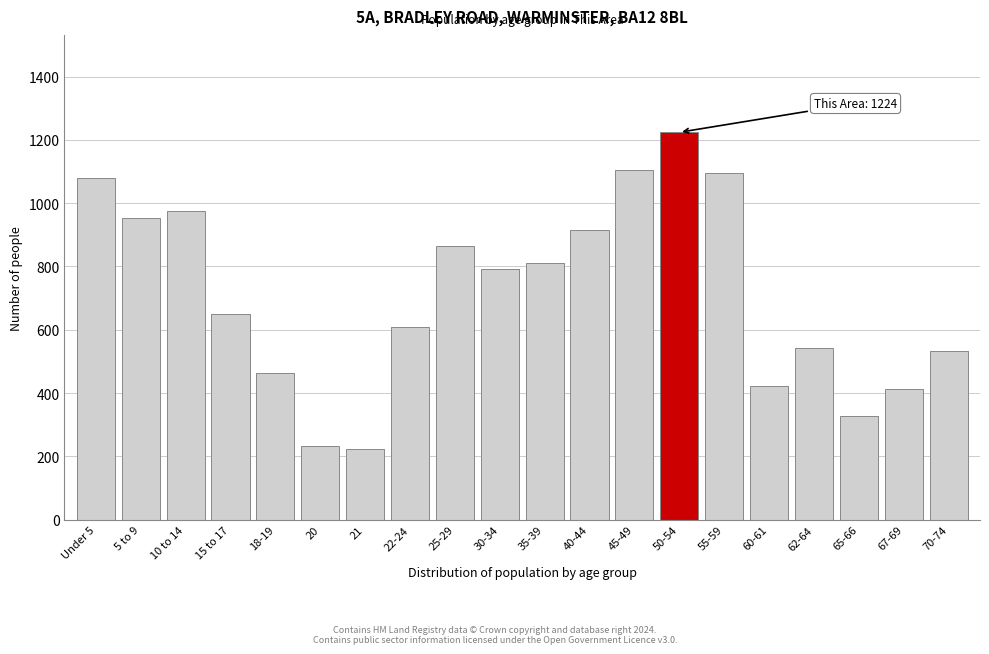

Reading right to left, transcribe all the data shown in this chart.

534	412	329	542	423	1094	1224	1106	916	810	793	865	609	223	232	464	650	974	954	1078